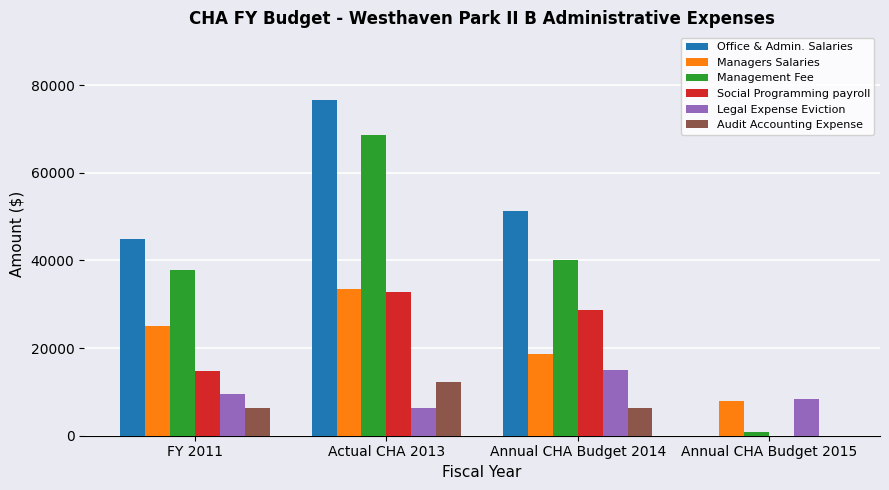

Is it true that Office & Admin. Salaries equals 44930 at FY 2011?

True